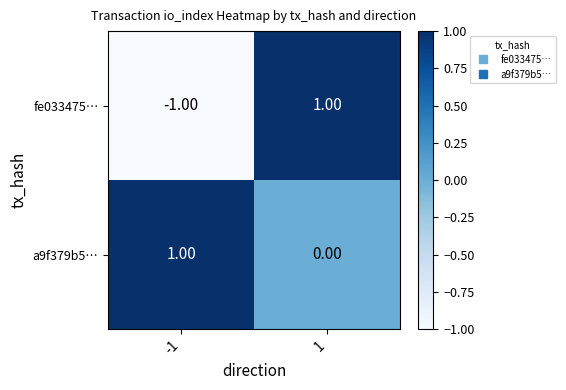

Which series has the largest range (max minus min)?

fe033475…